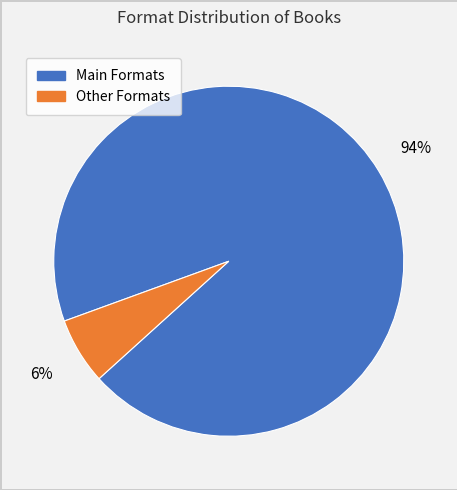

To the nearest percent, what is the average slice percentage?

50%